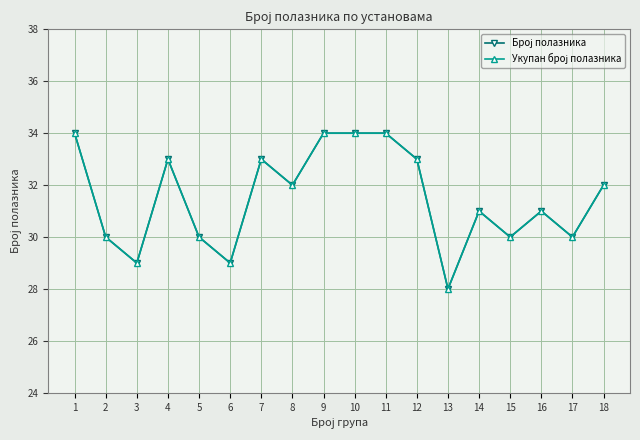

Between 1 and 6, which is larger?

1